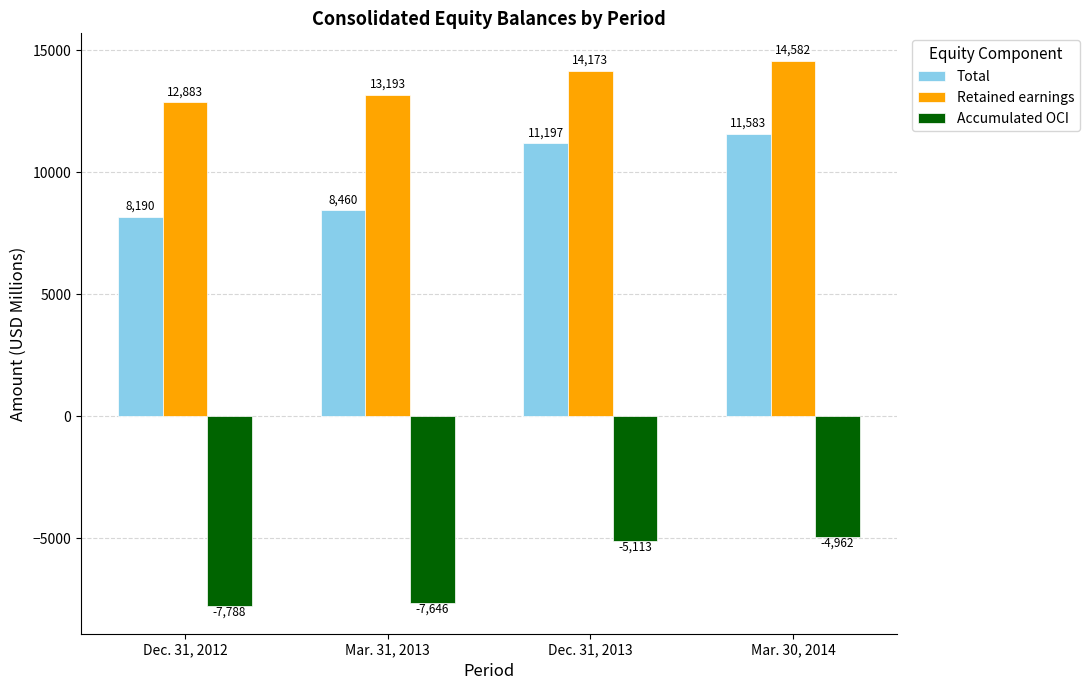

What are all the series names shown in the legend?

Total, Retained earnings, Accumulated OCI